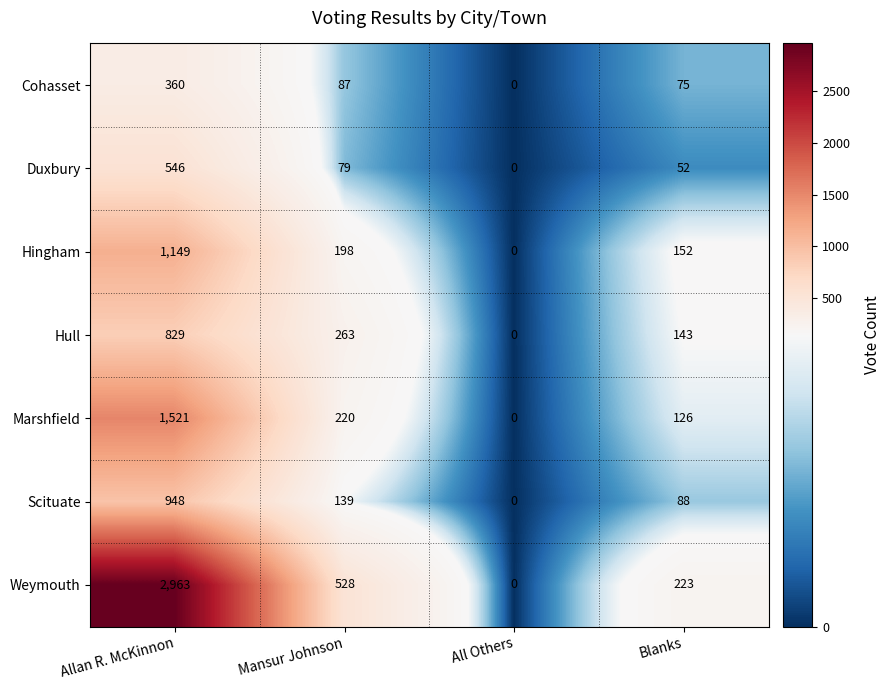

What is the greatest value displayed?

2963